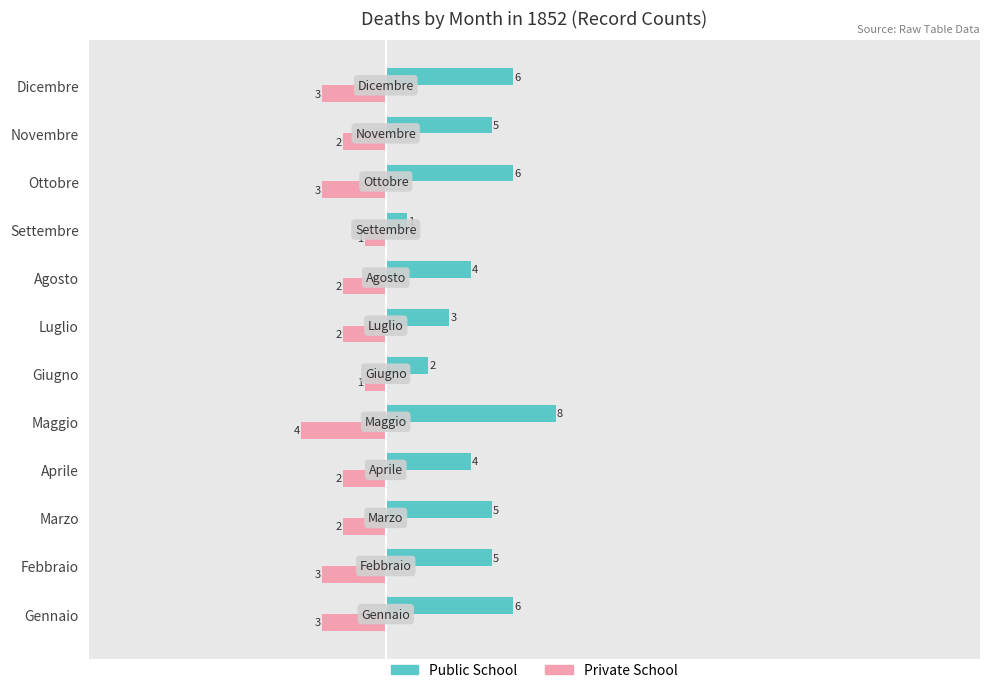

Count the number of data series in this chart.

2